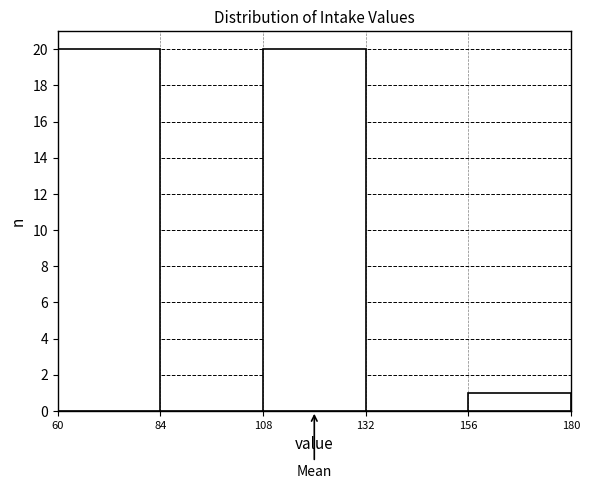

How tall is the bar that spans 156 to 180 on the x-axis? The values are not printed on the chart, so give them approximately, as read against the axis.

1